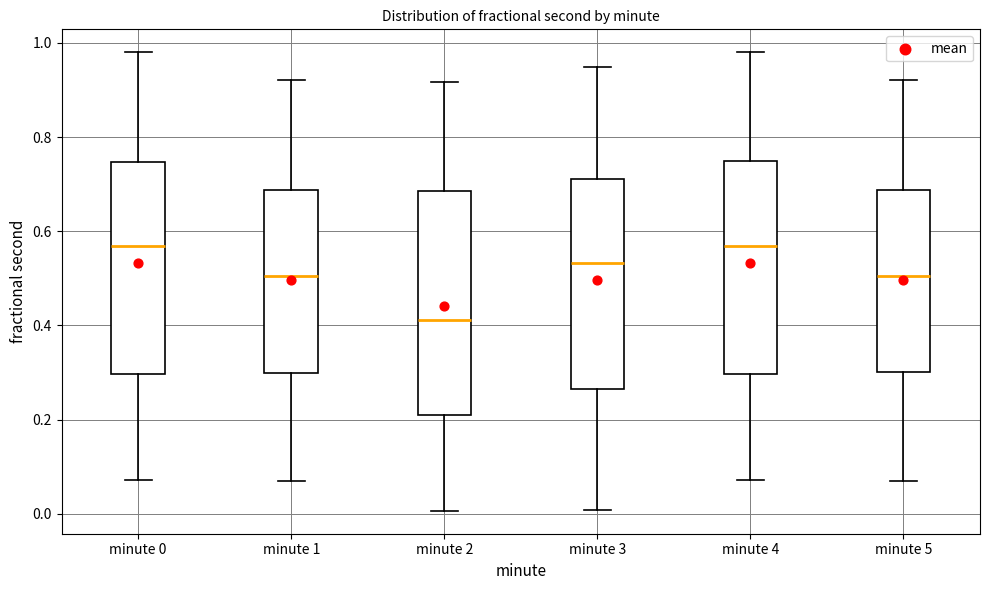

Which box is the tallest, from its lower edge to its upper edge?

minute 2